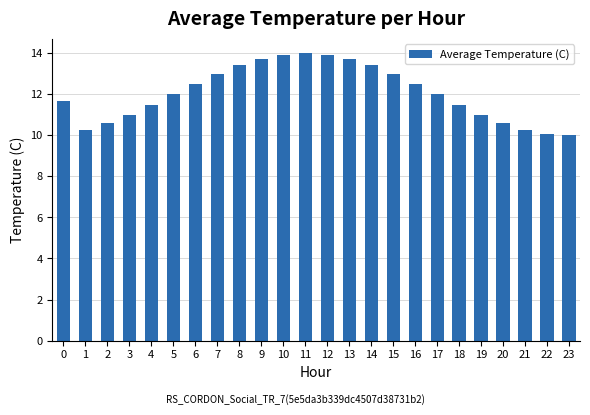

Reading right to left, extract all data points from this chart.

10.0	10.1	10.3	10.6	11.0	11.5	12.0	12.5	13.0	13.4	13.7	13.9	14.0	13.9	13.7	13.4	13.0	12.5	12.0	11.5	11.0	10.6	10.3	11.7